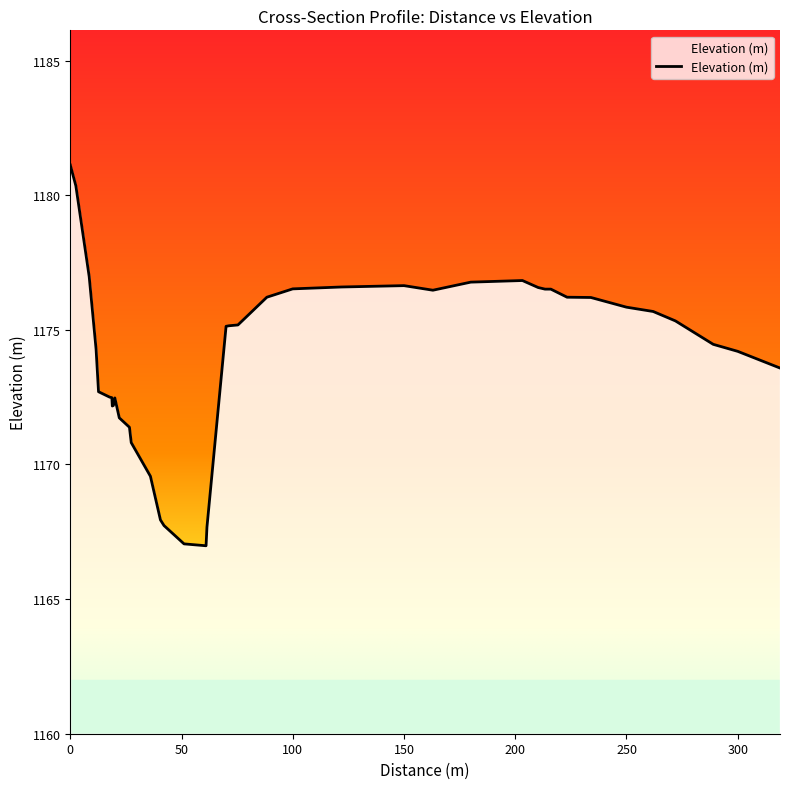

What is the greatest value displayed?

1181.1